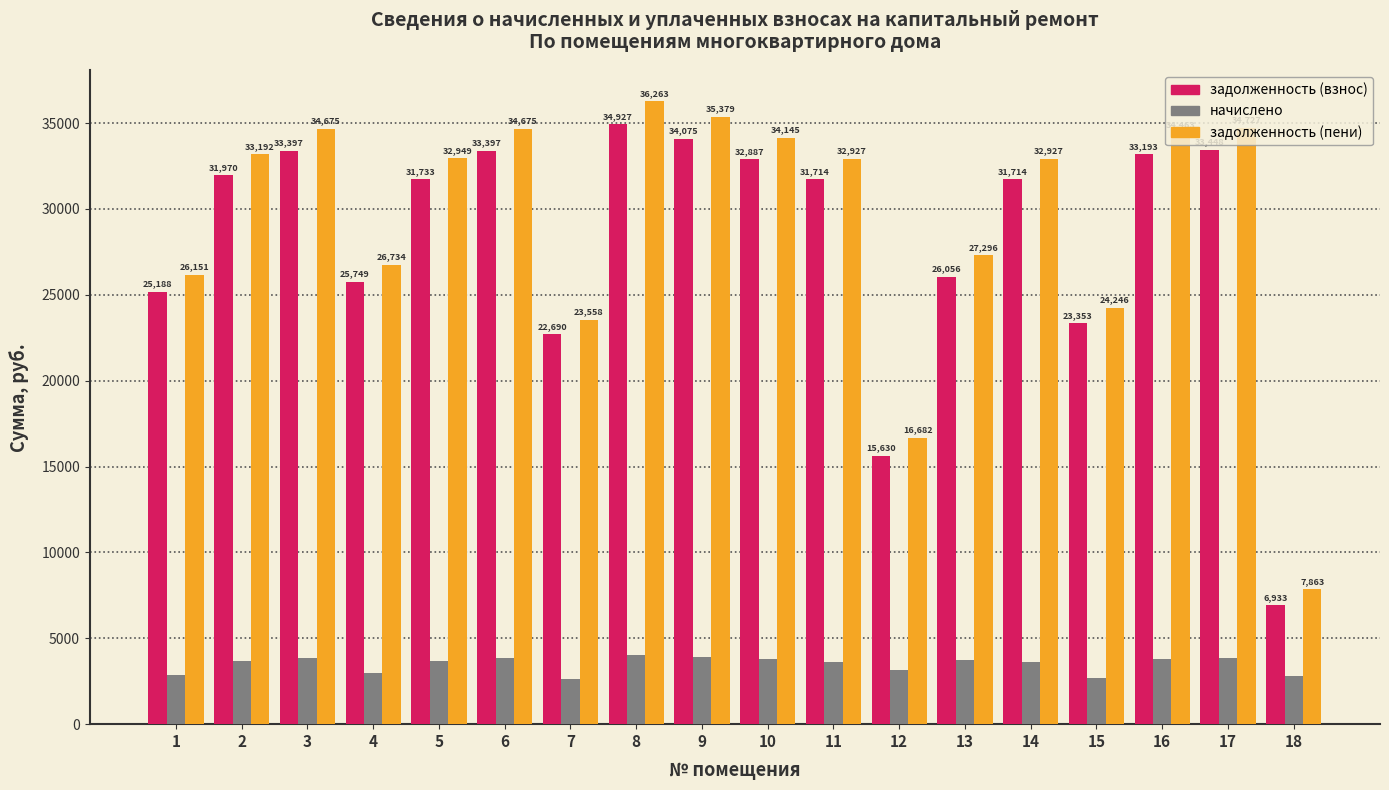

Which series has the largest range (max minus min)?

задолженность (пени)